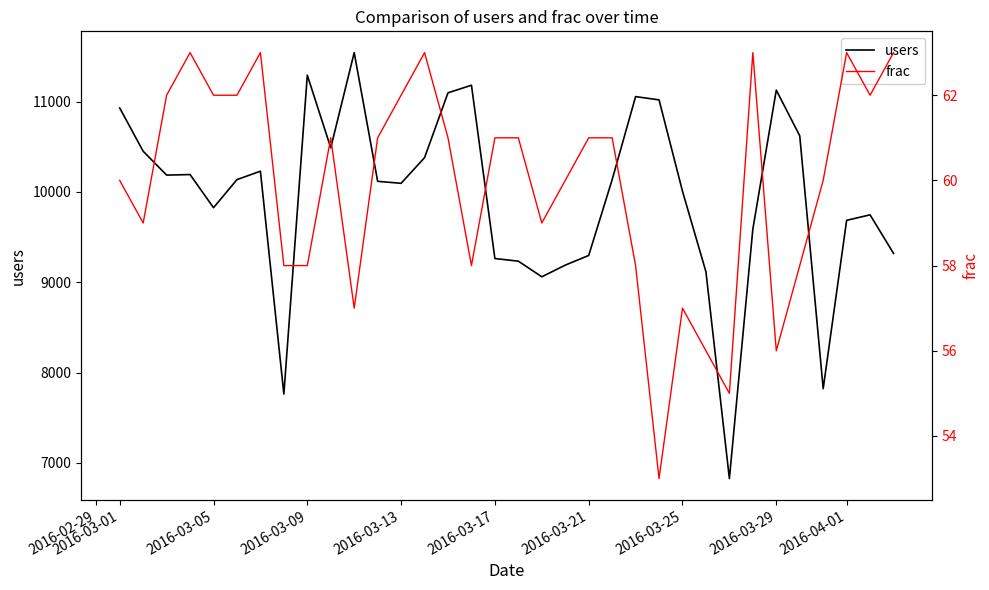

At how many categories does at least one series exceed 10546?

9